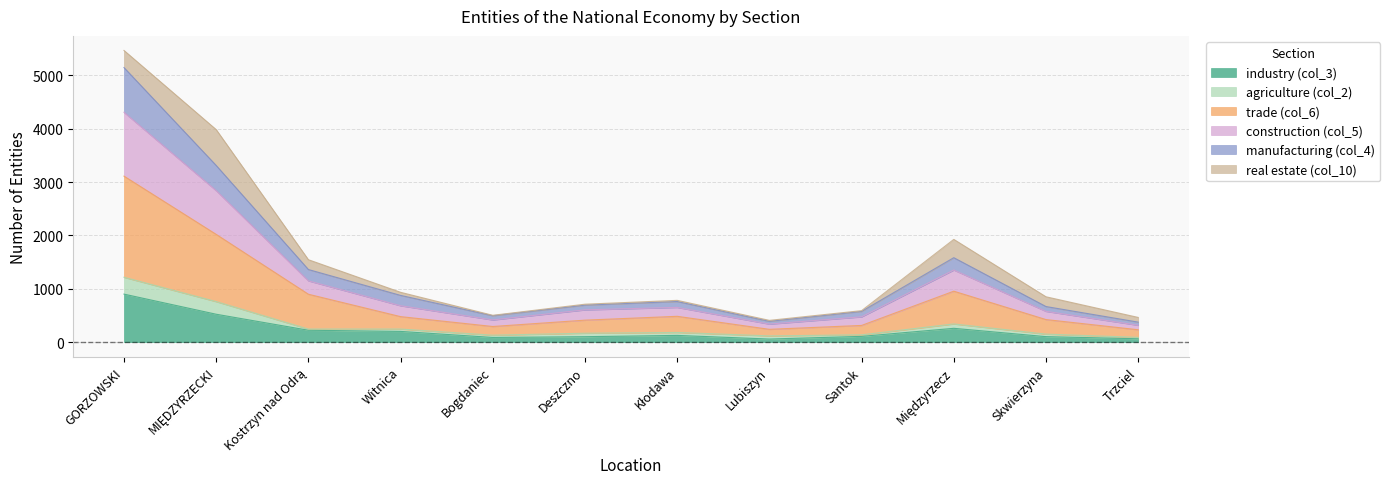

Is the value of trade (col_6) at Santok greater than the value of manufacturing (col_4) at Kłodawa?

Yes